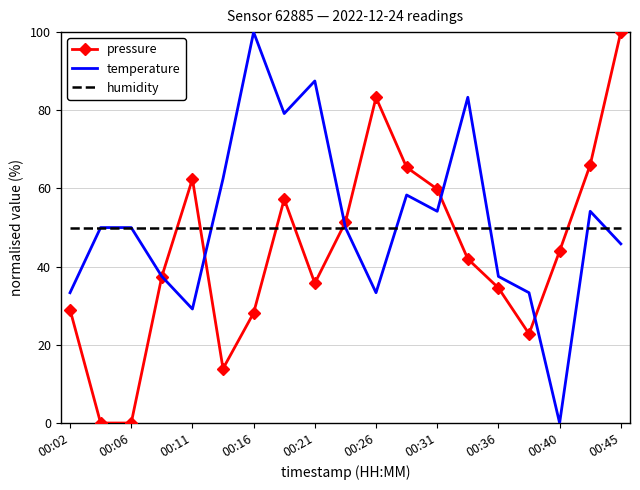

What is the greatest value displayed?

100.0